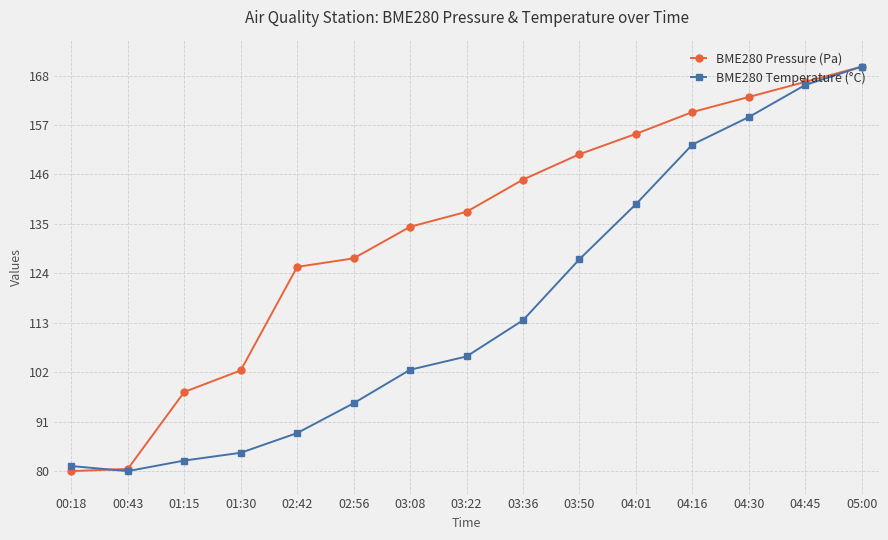

Reading left to right, extract all data points from this chart.

BME280 Pressure (Pa): 00:18=80.0	00:43=80.5	01:15=97.6	01:30=102.4	02:42=125.4	02:56=127.3	03:08=134.4	03:22=137.7	03:36=144.9	03:50=150.5	04:01=155.0	04:16=159.9	04:30=163.2	04:45=166.6	05:00=170.0
BME280 Temperature (°C): 00:18=81.1	00:43=80.0	01:15=82.3	01:30=84.1	02:42=88.5	02:56=95.1	03:08=102.6	03:22=105.5	03:36=113.6	03:50=127.1	04:01=139.4	04:16=152.7	04:30=158.8	04:45=165.9	05:00=170.0